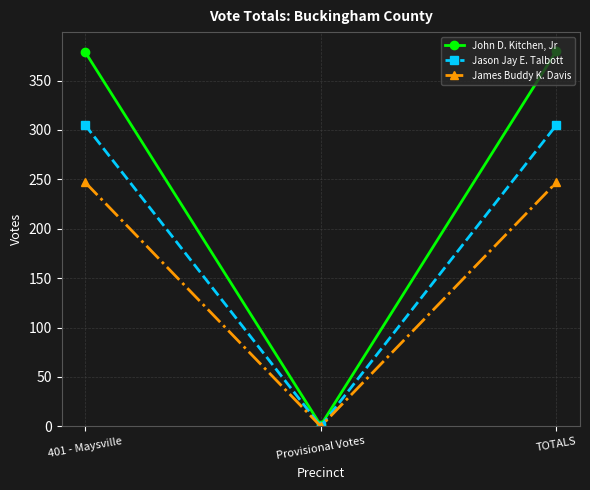

What position from the left is 401 - Maysville?

1